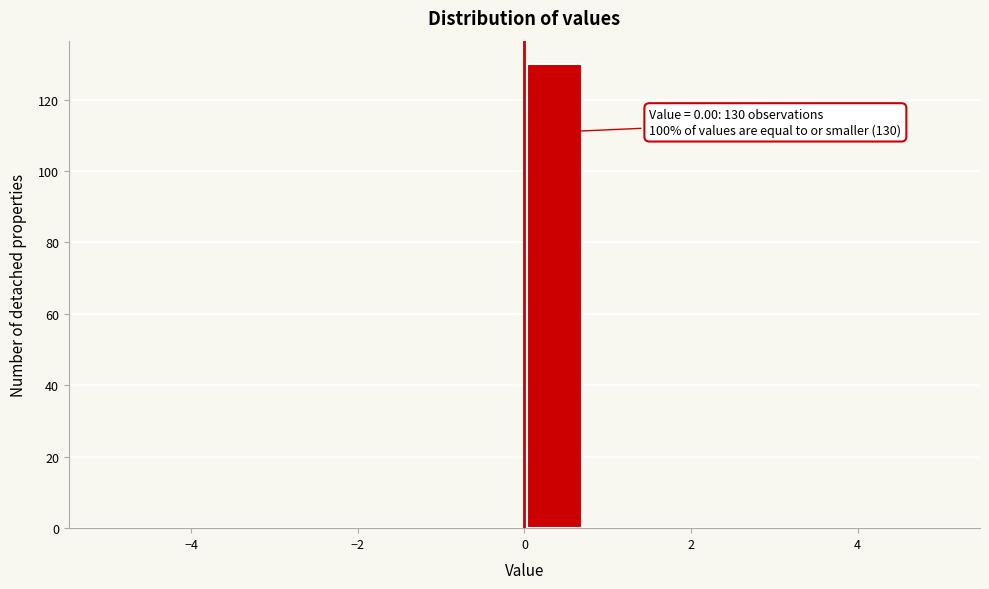

Around what value on the x-axis is the tallest bar? Give the approximate position of its centre, as read against the axis.

0.4